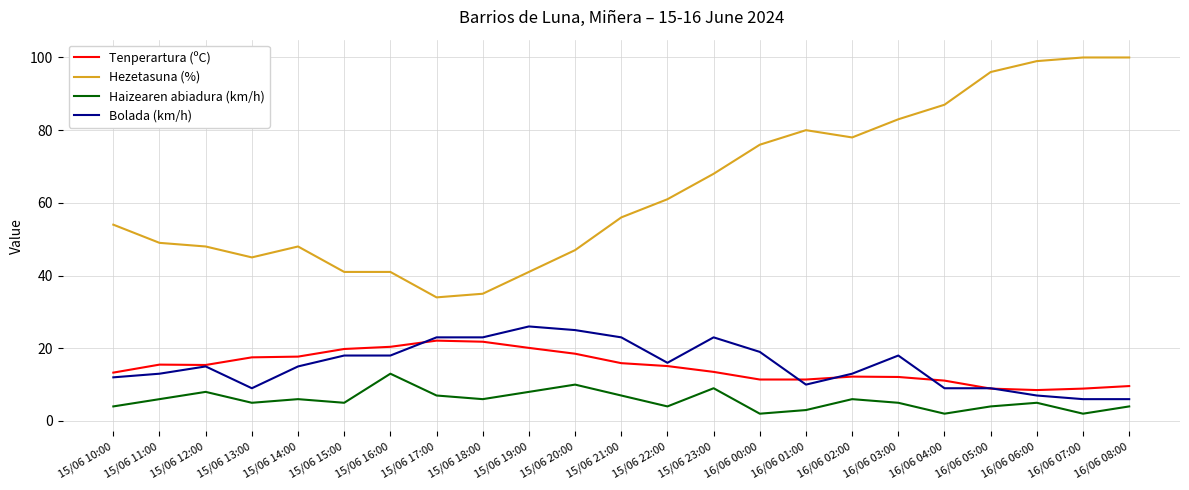

At which label does Haizearen abiadura (km/h) first exceed 5?

15/06 11:00